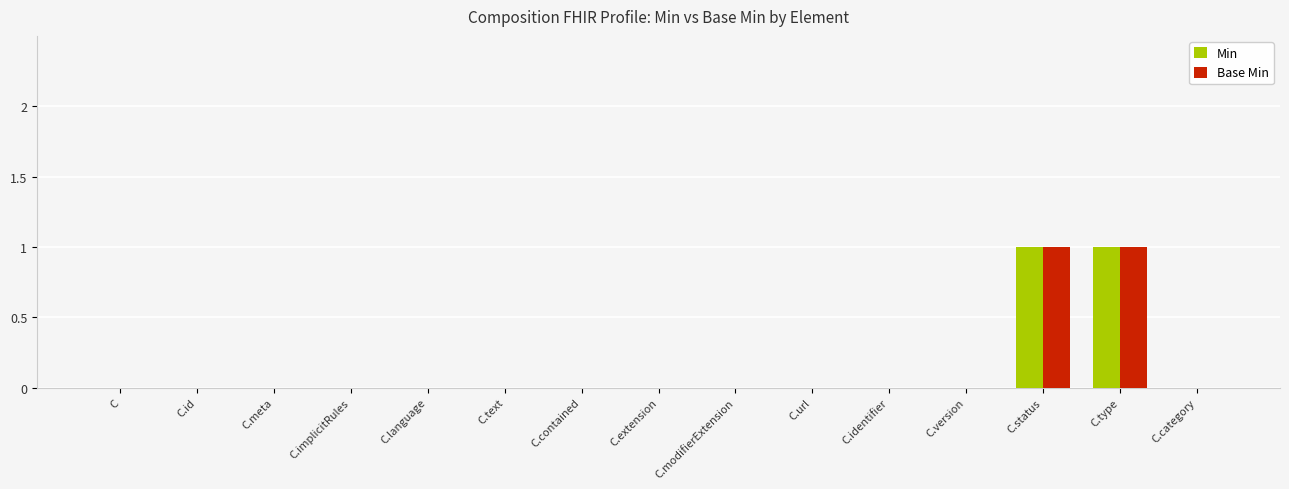

True or false: Min has a value of 0 at C.contained.

True